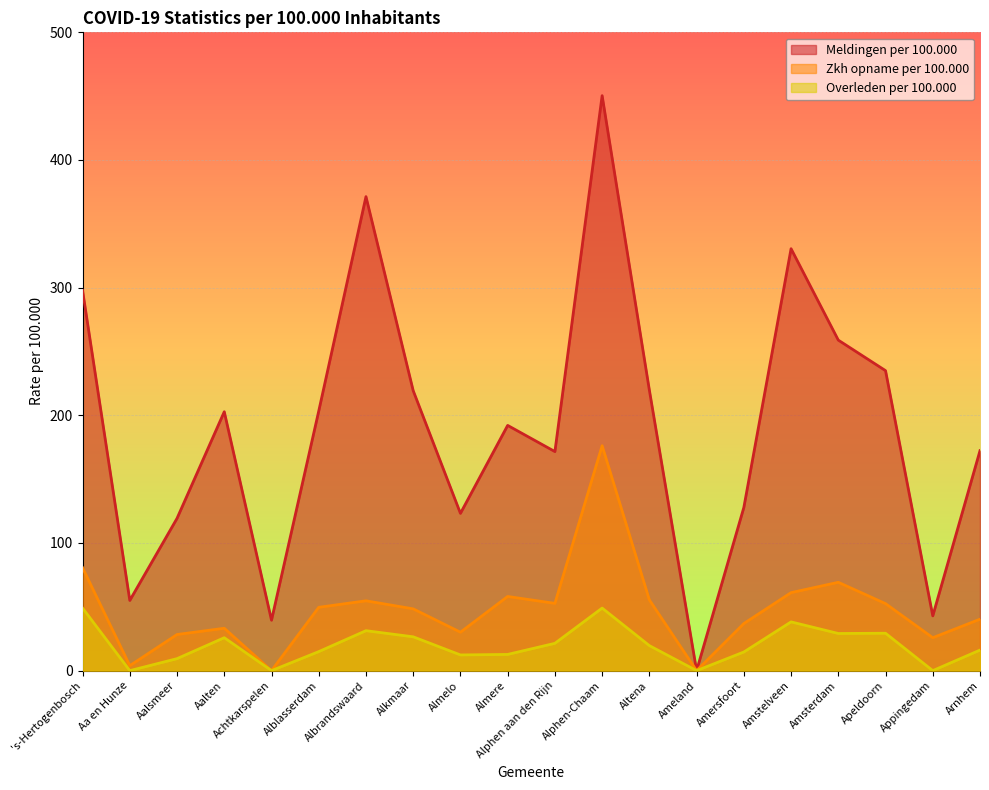

What are all the series names shown in the legend?

Meldingen per 100.000, Zkh opname per 100.000, Overleden per 100.000